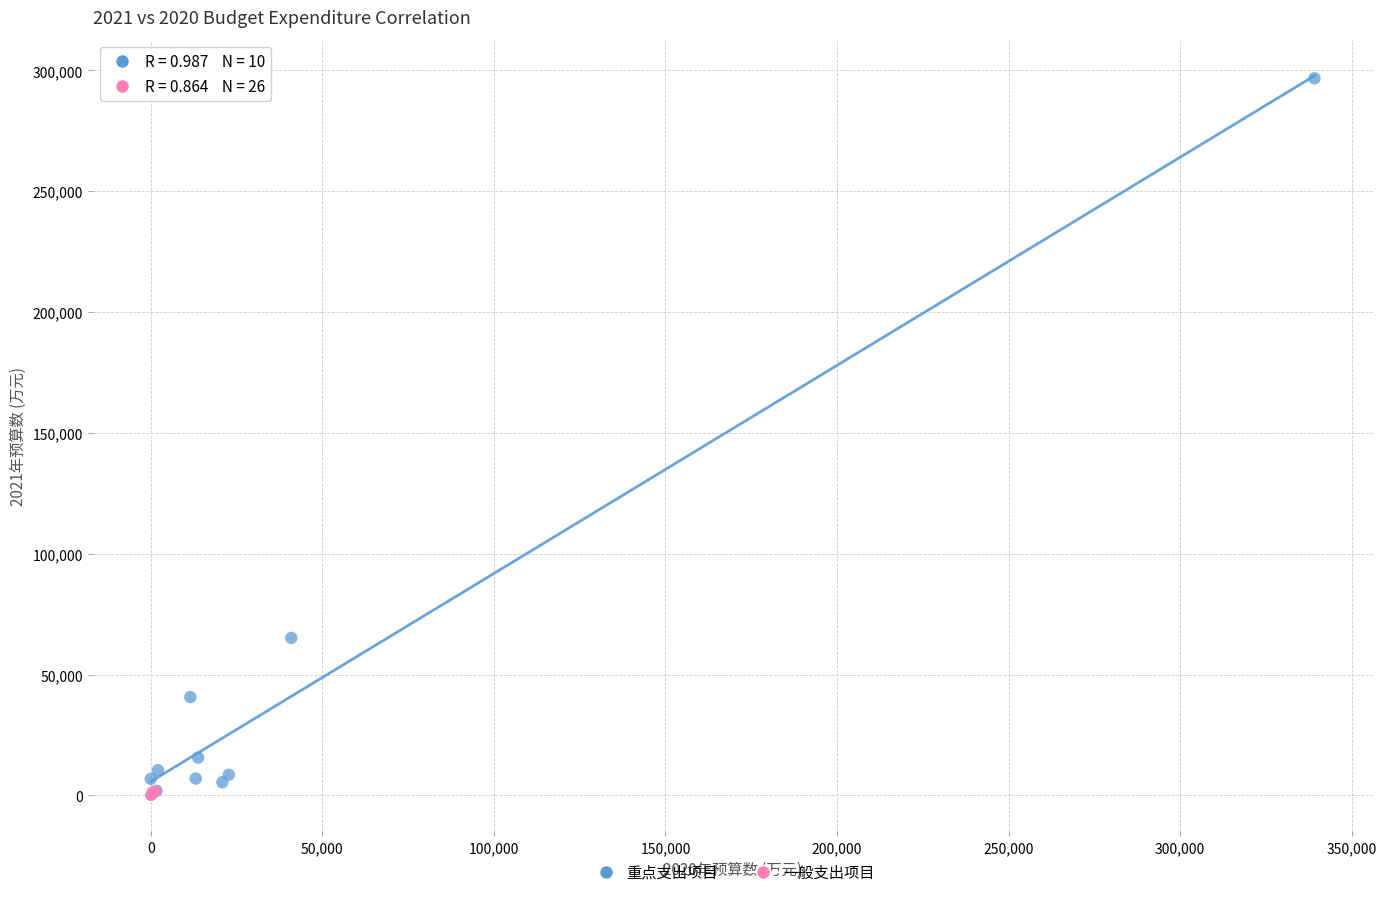

Which series reaches the maximum Y coordinate?

重点支出项目